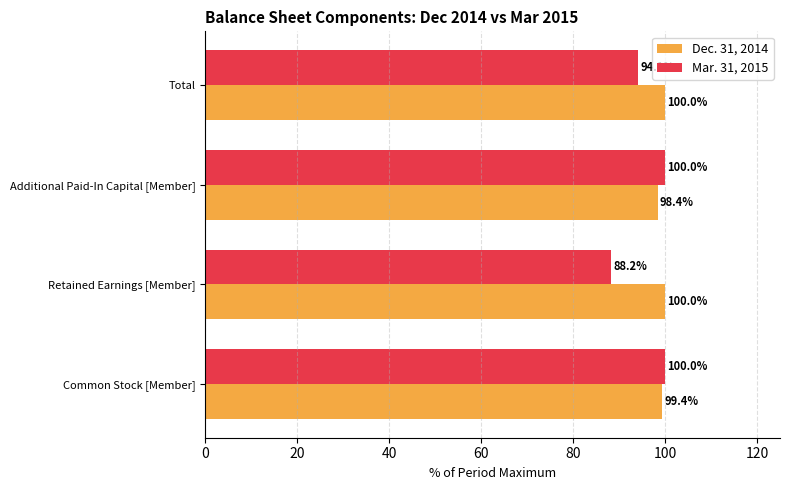

List the series in order of their overall mean, lowest first.

Mar. 31, 2015, Dec. 31, 2014